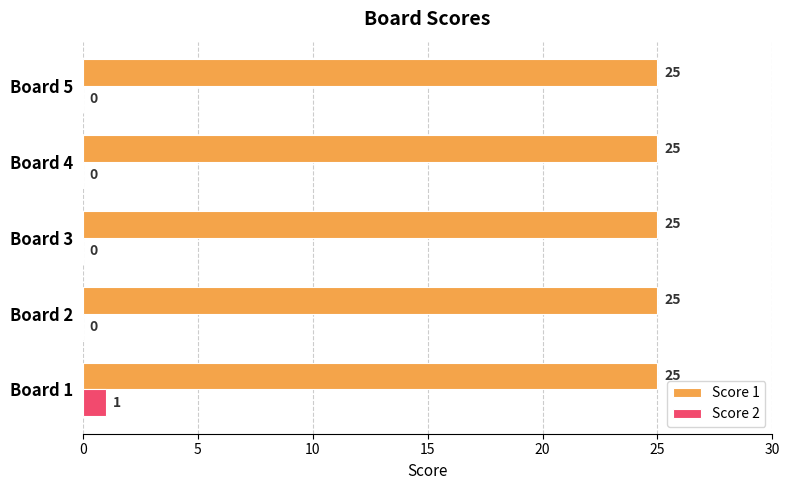

What is the greatest value displayed?

25